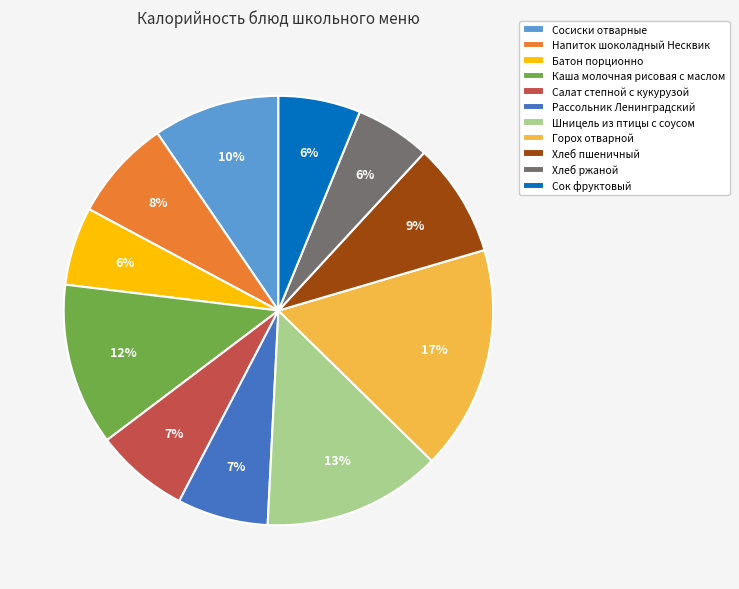

Which has a higher value, Шницель из птицы с соусом or Сосиски отварные?

Шницель из птицы с соусом